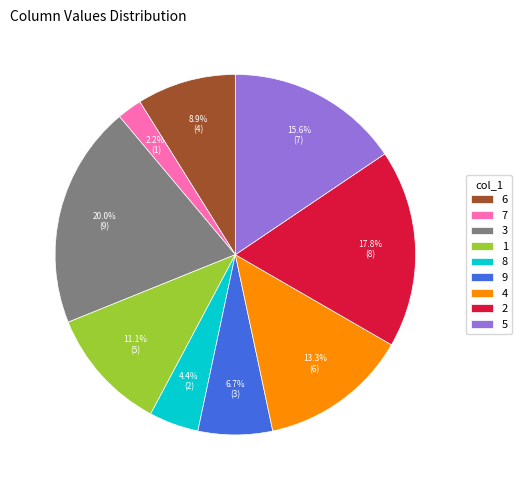

How many segments does this pie chart have?

9